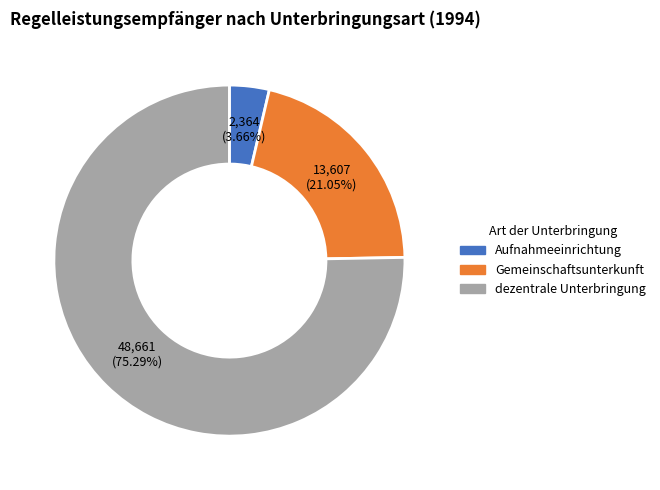

Which slice is the smallest?

Aufnahmeeinrichtung